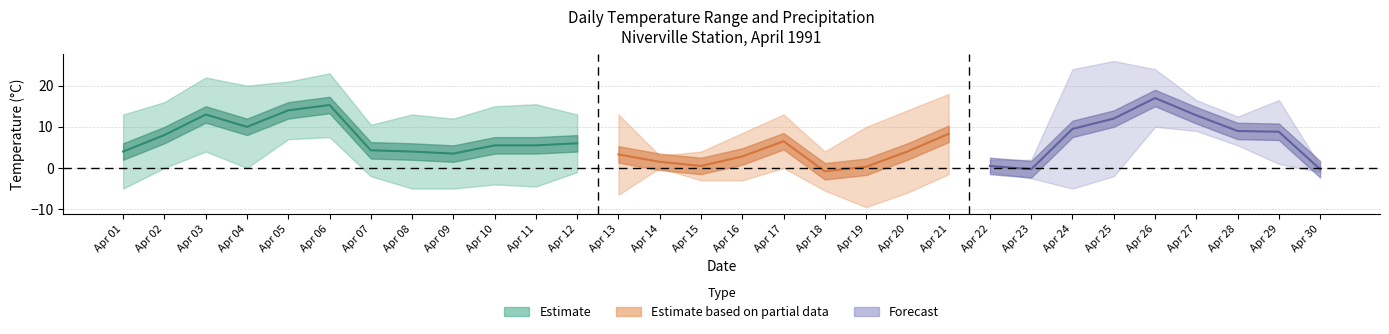

In mean_temp, how many points are higher than both neighbors (excluding endpoints)?

6